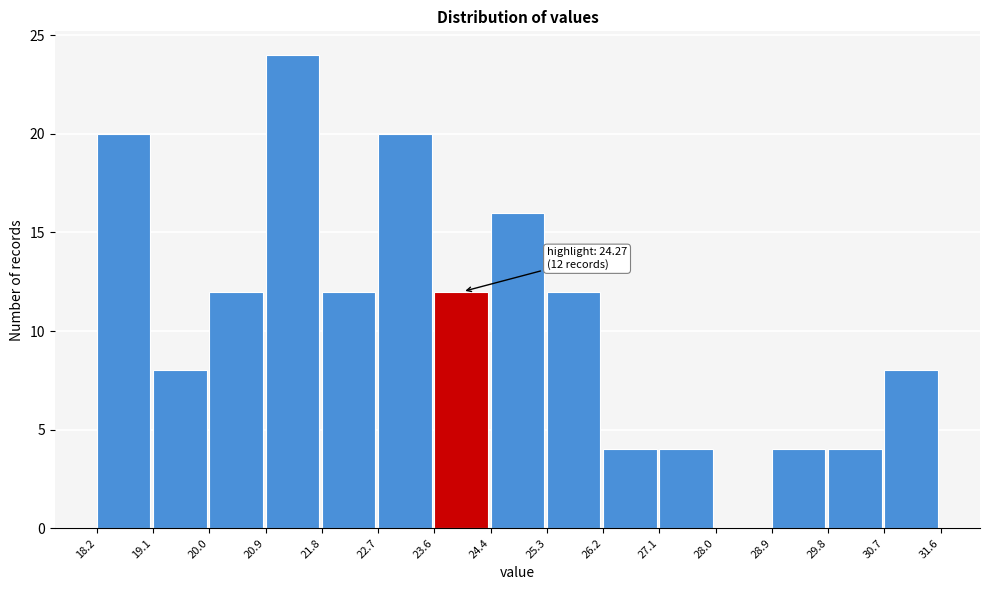

Over which range of the x-axis is the bar tallest?

20.9 to 21.8